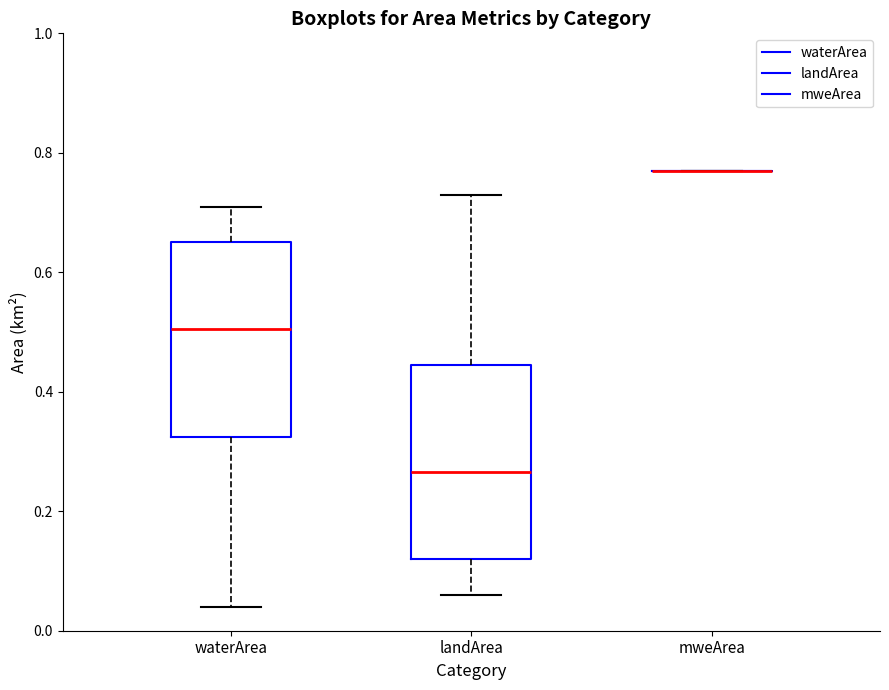

Reading left to right, read every box against the y-axis: the position of its median line, the range the box covers, and the ends of its whiskers. The values are not printed on the chart, so give them approximately, as read against the axis.

waterArea: median 0.50, box 0.32 to 0.66, whiskers 0.04 to 0.72
landArea: median 0.26, box 0.12 to 0.44, whiskers 0.06 to 0.74
mweArea: box collapsed to a line at 0.78, whiskers 0.78 to 0.78